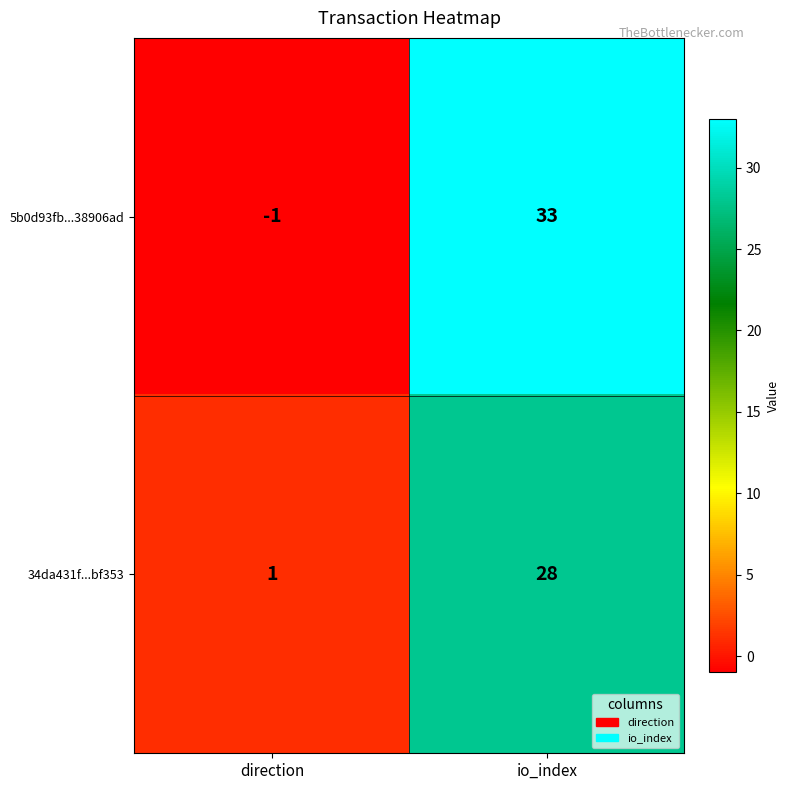

Reading left to right, what are all the values shown in this chart?

5b0d93fb...38906ad: -1	33
34da431f...bf353: 1	28